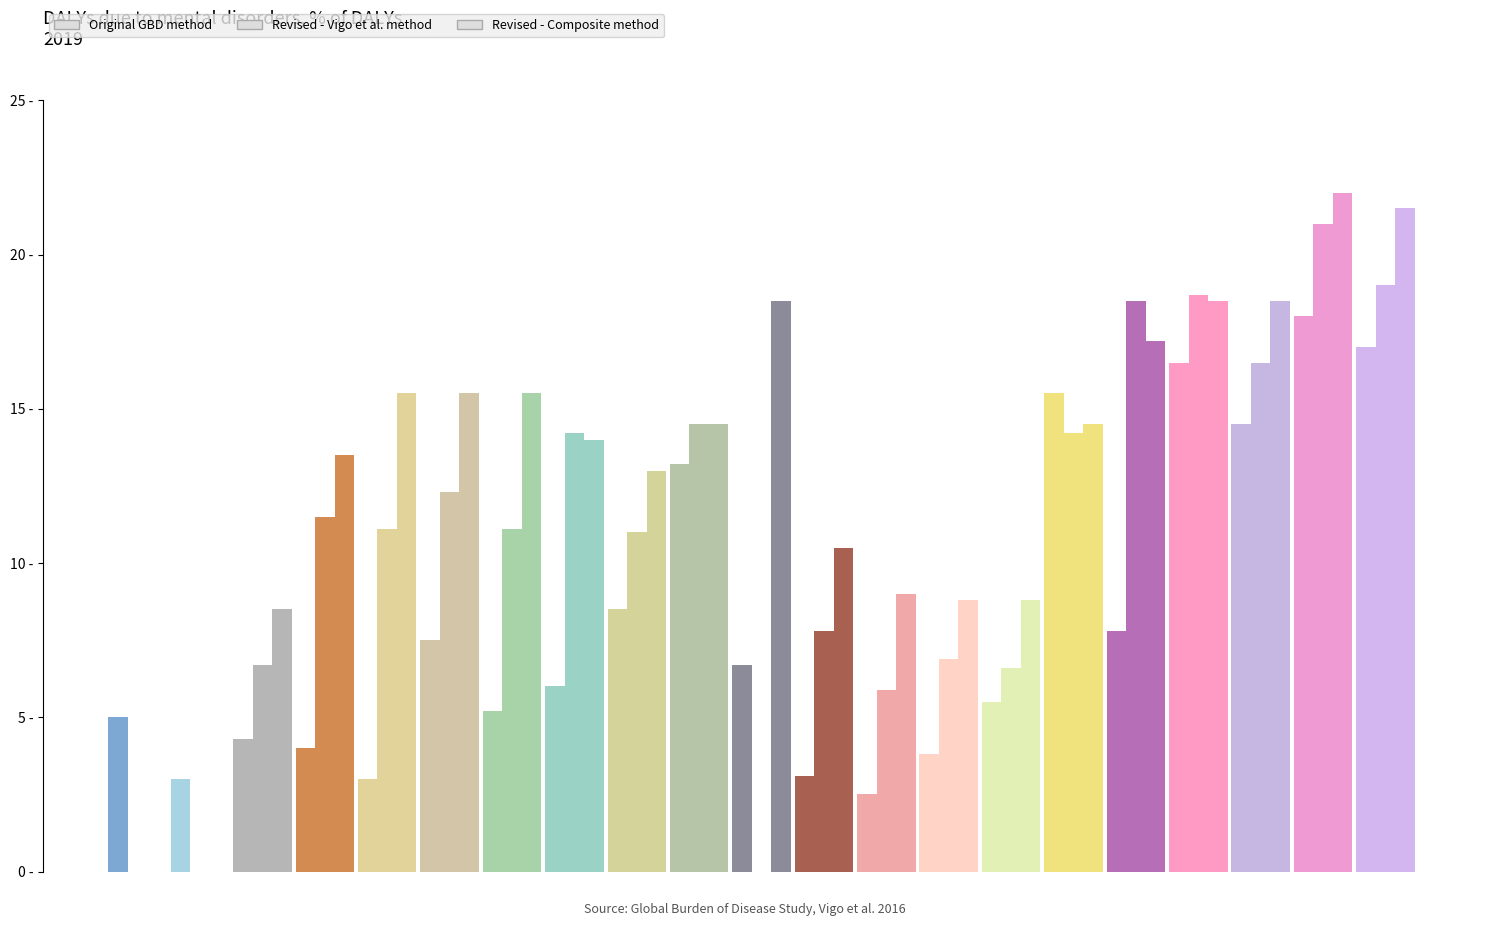

At 17, list the series in order from smallest to largest.

Original GBD method, Revised - Vigo et al. method, Revised - Composite method